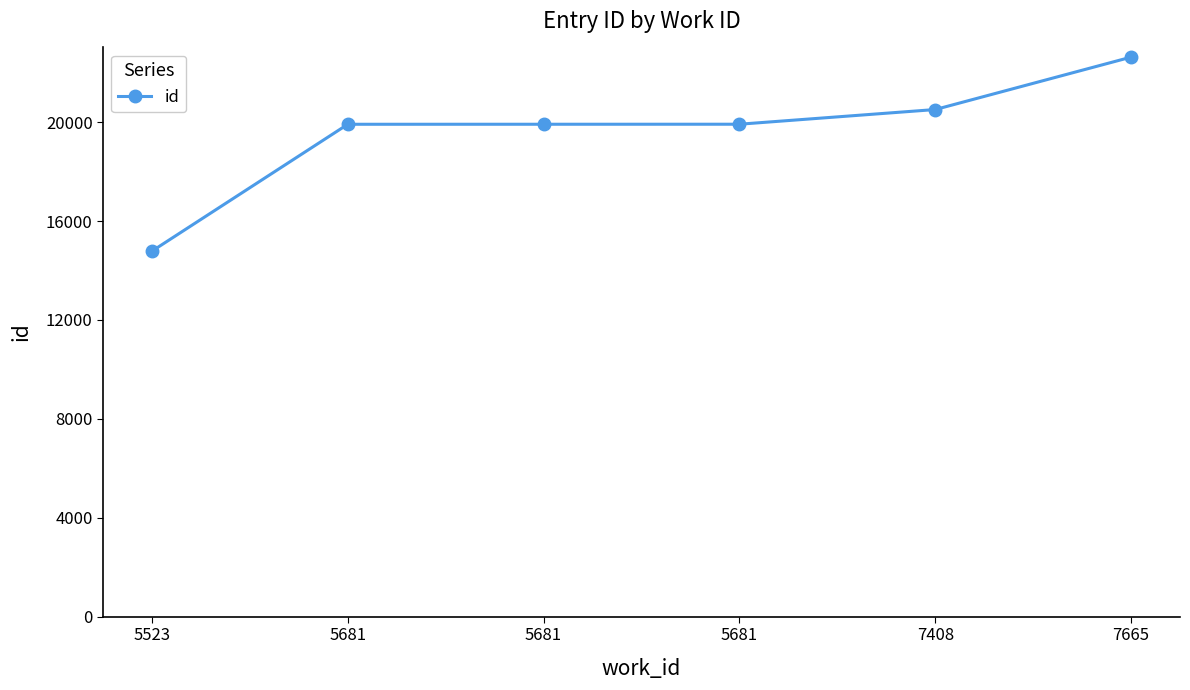

Between 5681 and 5681, which is larger?

5681